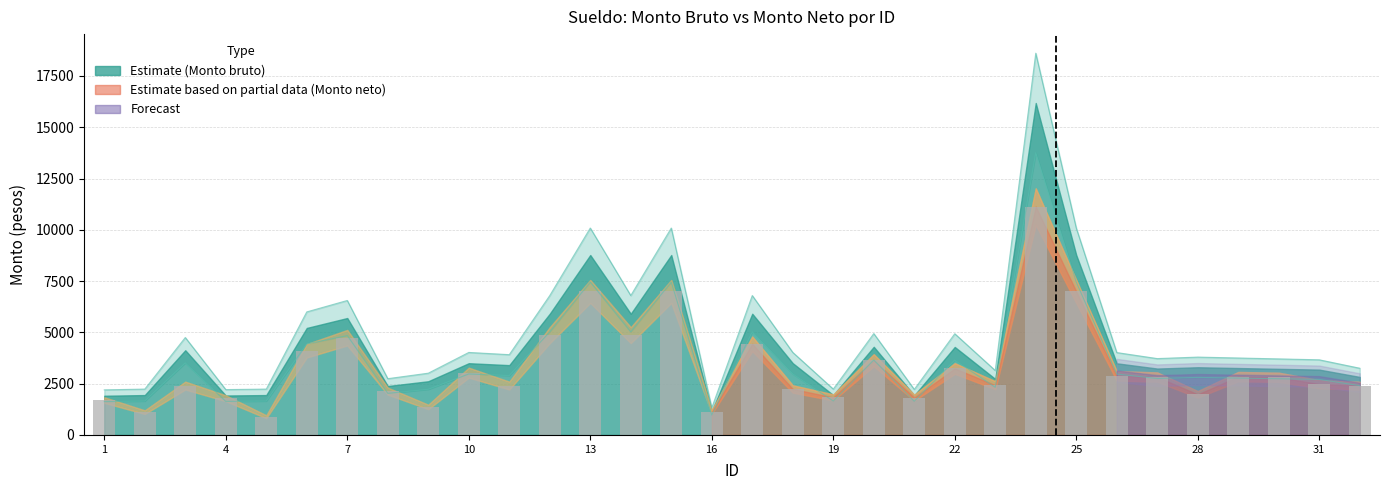

How many data points are above 2811?

16